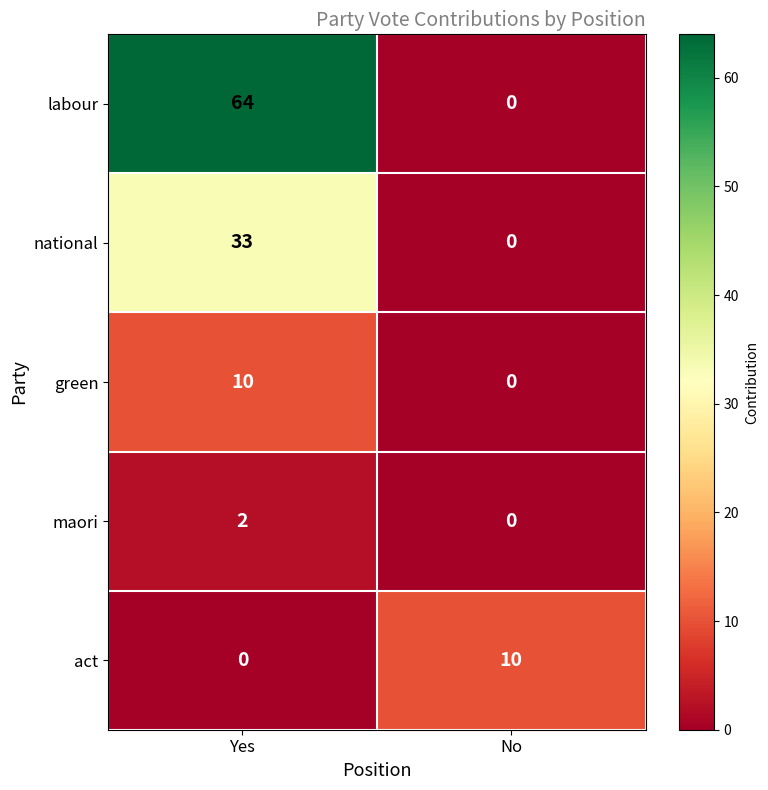

Reading right to left, list all the values displayed in this chart.

labour: 0	64
national: 0	33
green: 0	10
maori: 0	2
act: 10	0